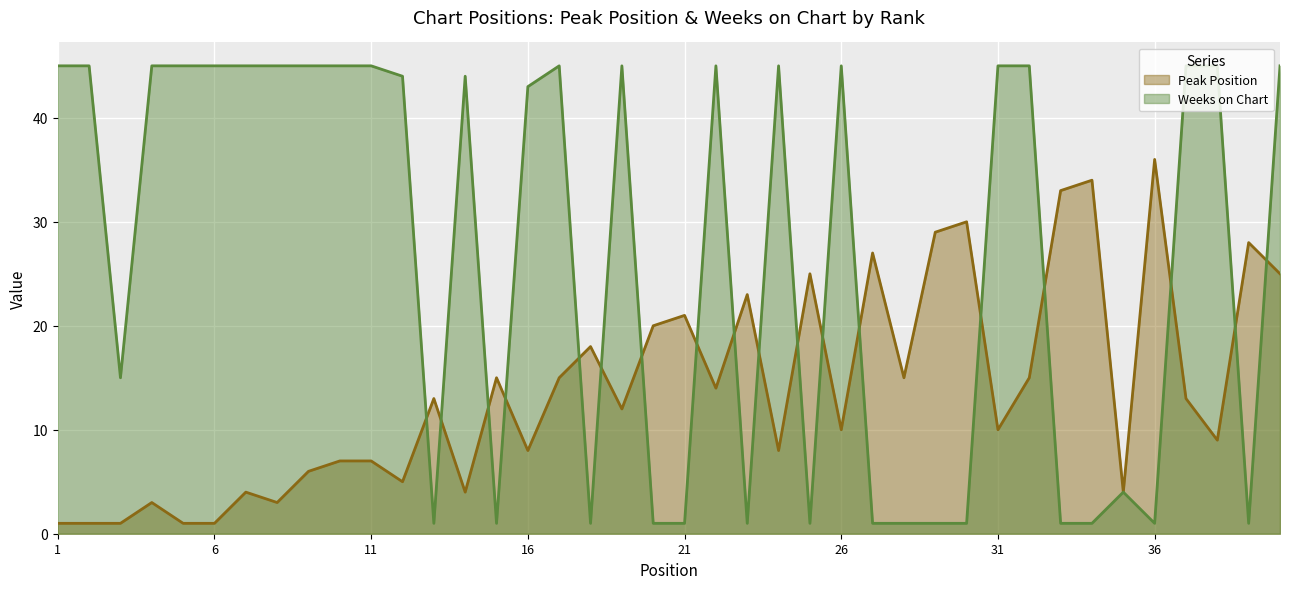

The value of Peak Position at 34 is 22. True or false?

False